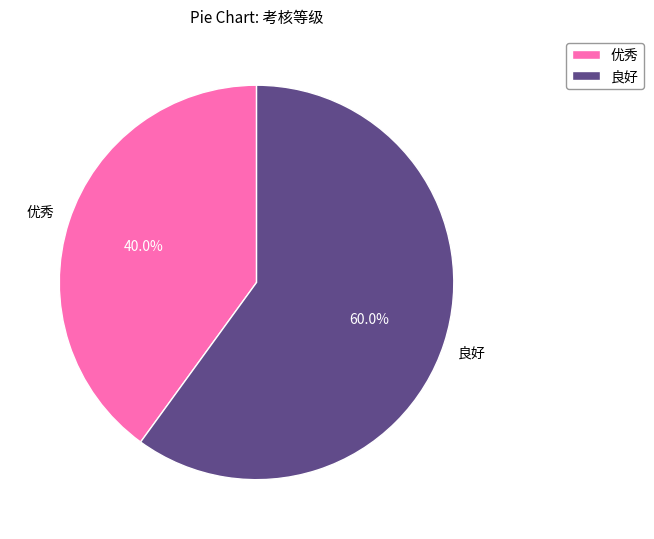

What is the smallest slice in the pie chart?

优秀